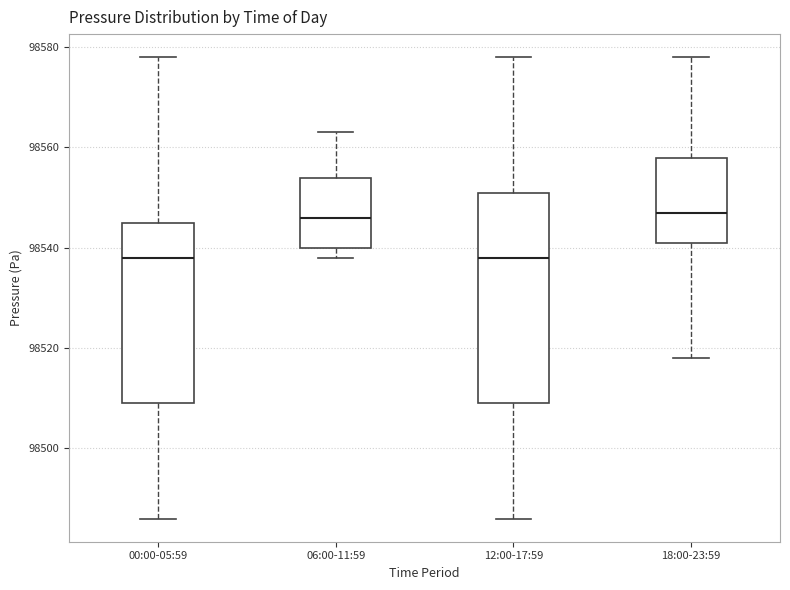

Reading left to right, read every box against the y-axis: the position of its median line, the range the box covers, and the ends of its whiskers. The values are not printed on the chart, so give them approximately, as read against the axis.

00:00-05:59: median 98538, box 98510 to 98546, whiskers 98486 to 98578
06:00-11:59: median 98546, box 98540 to 98554, whiskers 98538 to 98564
12:00-17:59: median 98538, box 98510 to 98552, whiskers 98486 to 98578
18:00-23:59: median 98548, box 98542 to 98558, whiskers 98518 to 98578